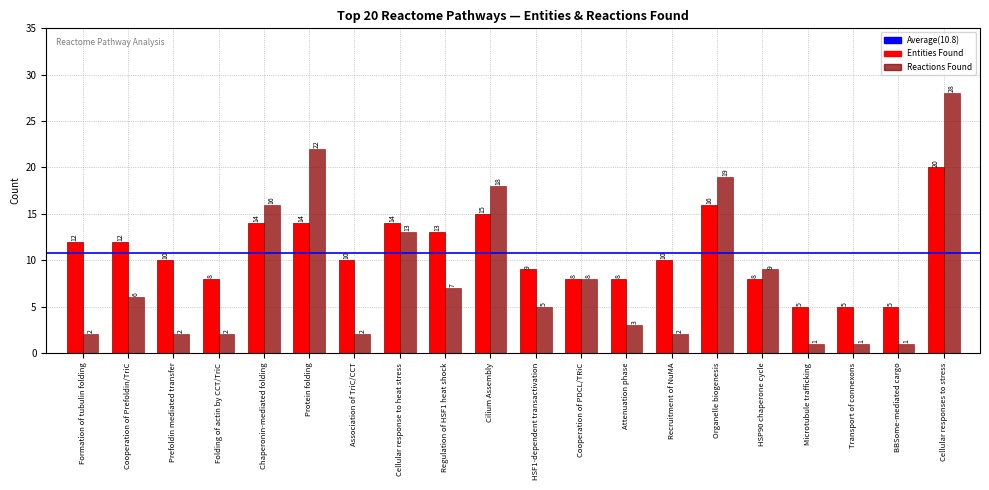

What is the difference between the highest and lowest values at Recruitment of NuMA?

8